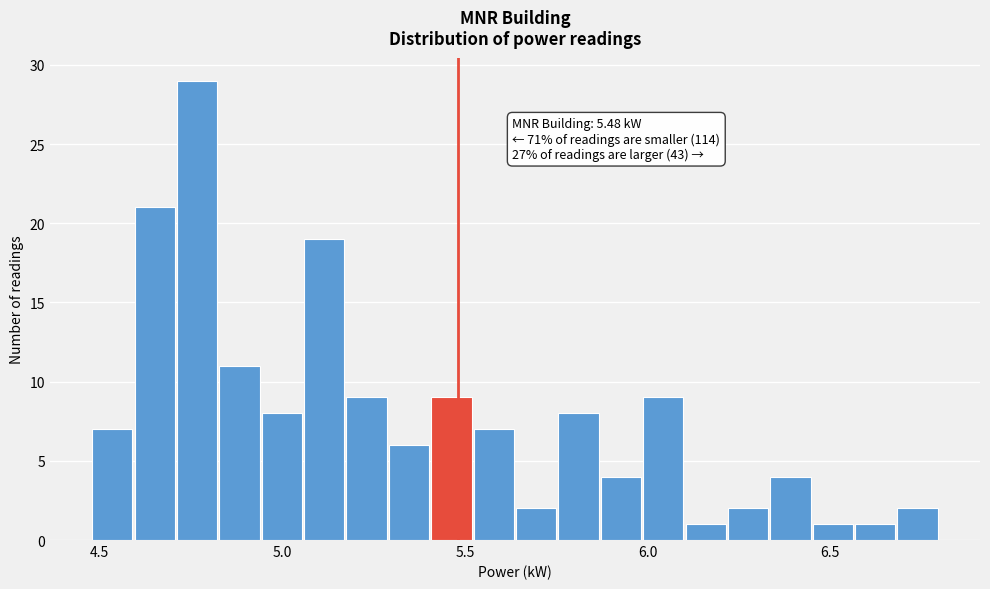

Around what value on the x-axis is the tallest bar? Give the approximate position of its centre, as read against the axis.

4.75